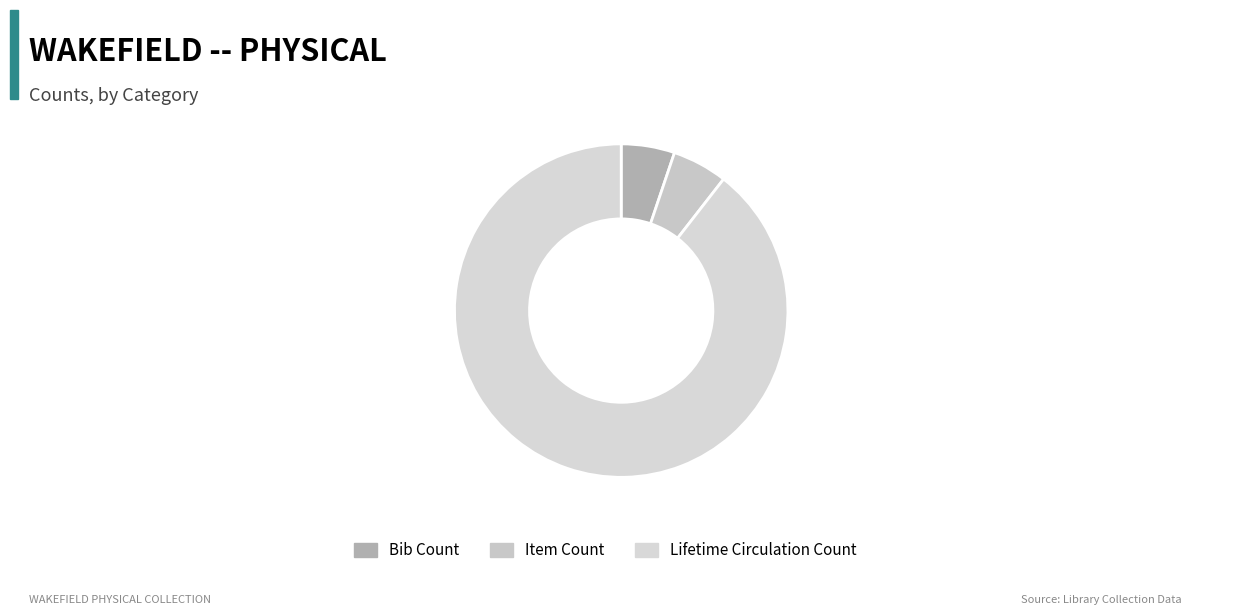

How much of the chart is everything except Item Count?

94.6%